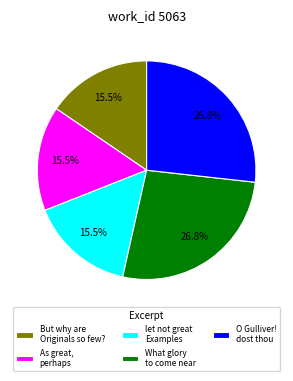

What percentage do But why are Originals so few? and let not great Examples together represent?

31.0%